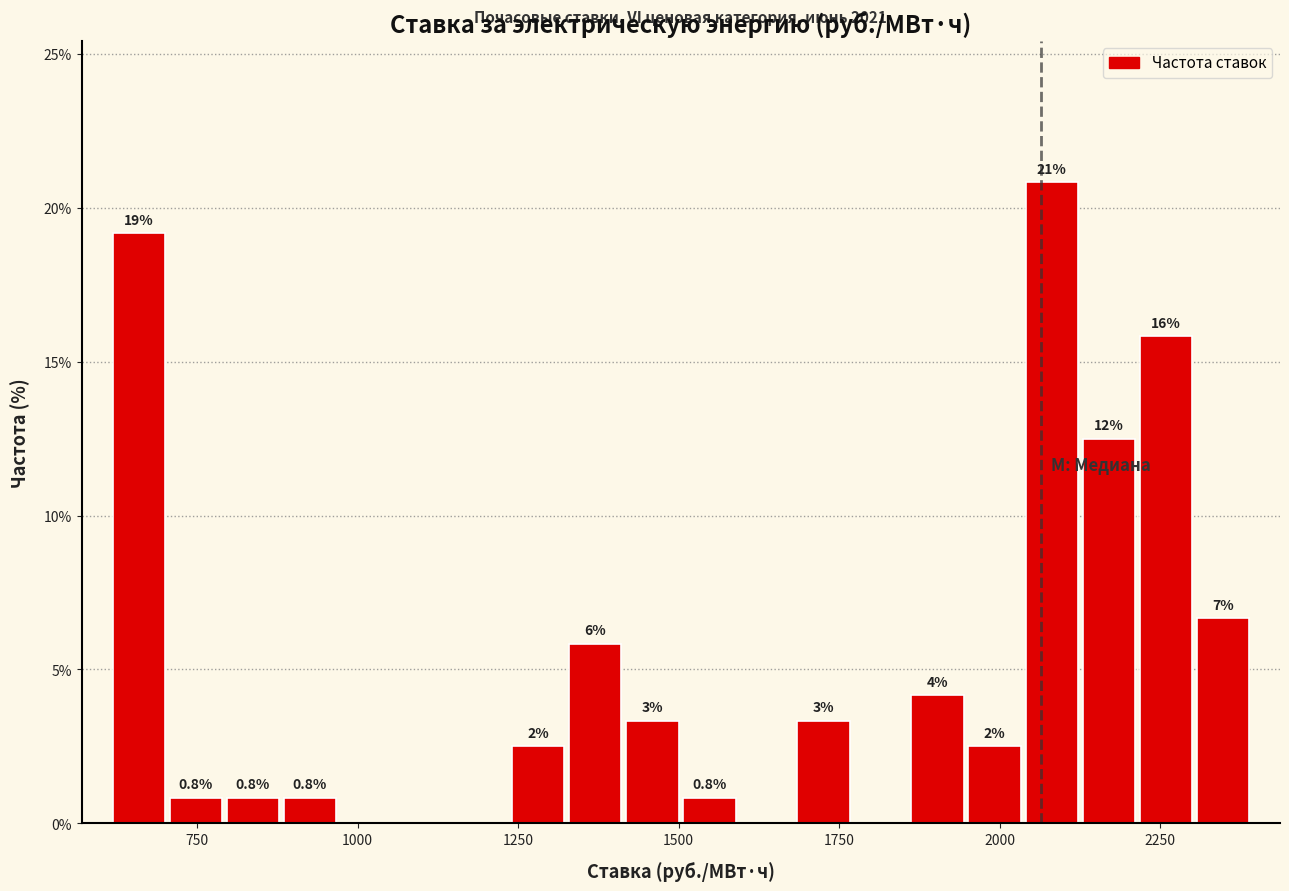

Read against the x-axis, roughly where is the centre of the tallest bar?

2100